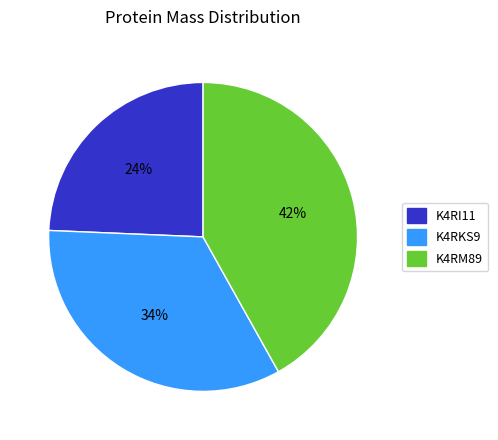

What is the ratio of the value at K4RI11 to the value at K4RM89?

0.6